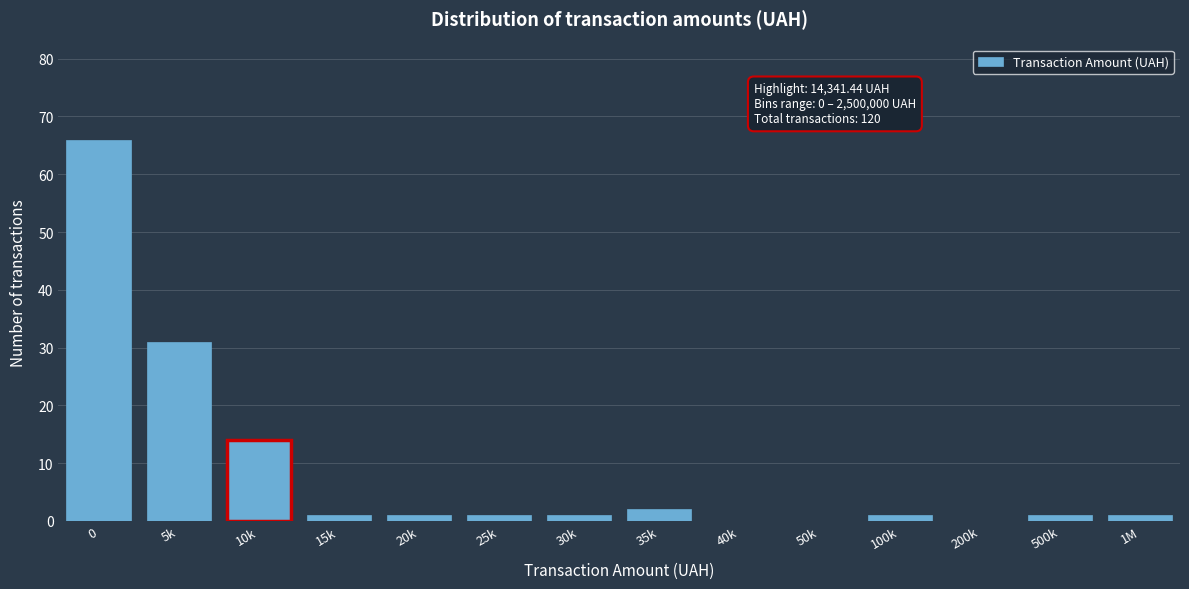

Reading right to left, transcribe all the data shown in this chart.

1M=1	500k=1	200k=0	100k=1	50k=0	40k=0	35k=2	30k=1	25k=1	20k=1	15k=1	10k=14	5k=31	0=66